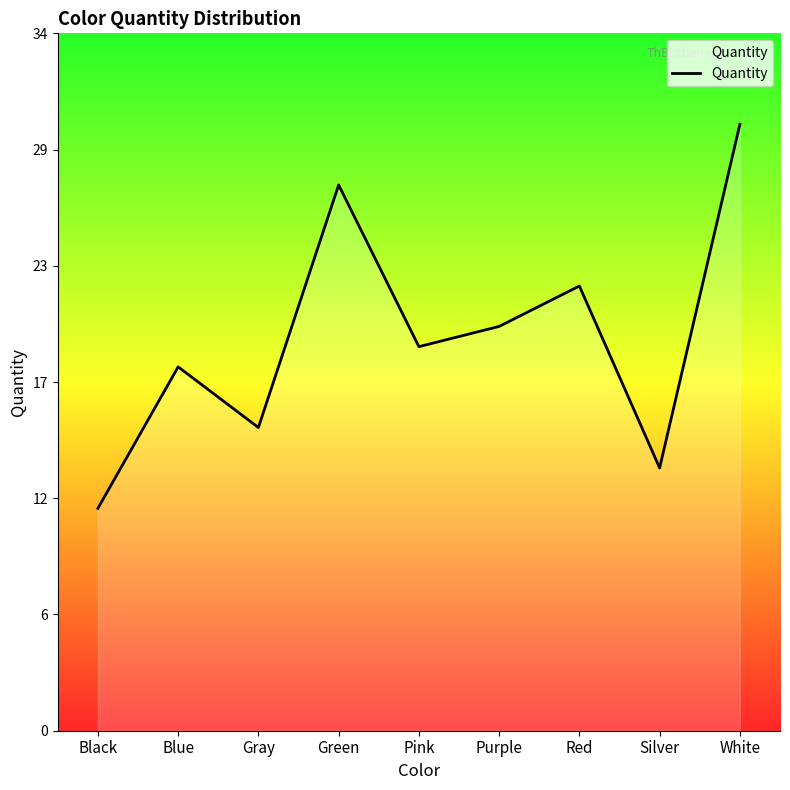

Where is the first local minimum?

Gray